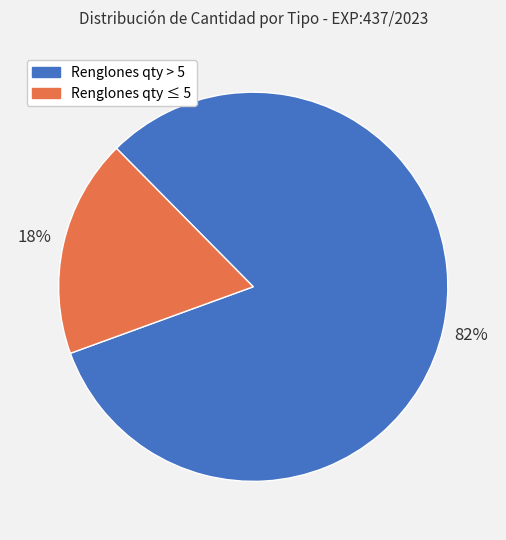

To the nearest percent, what is the average slice percentage?

50%